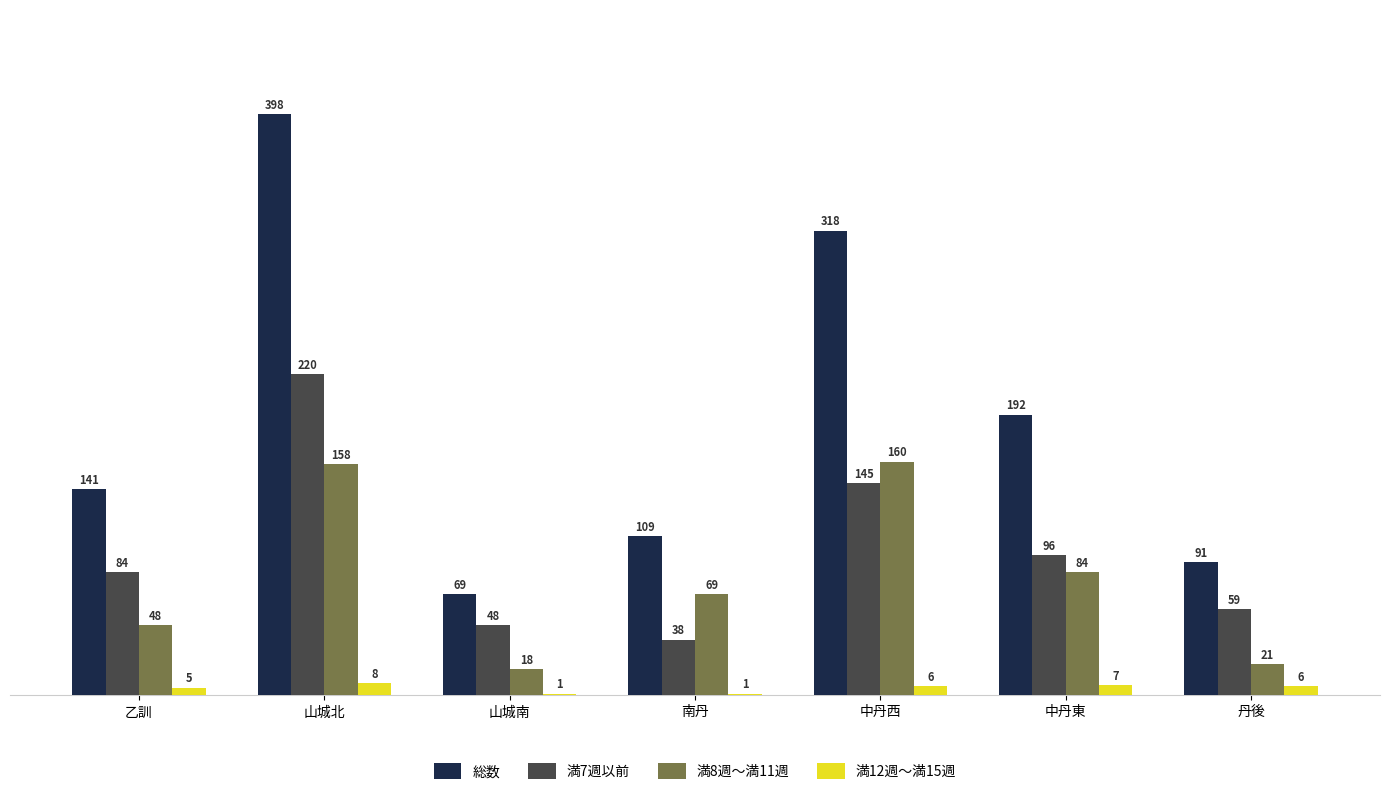

Count the number of data series in this chart.

4